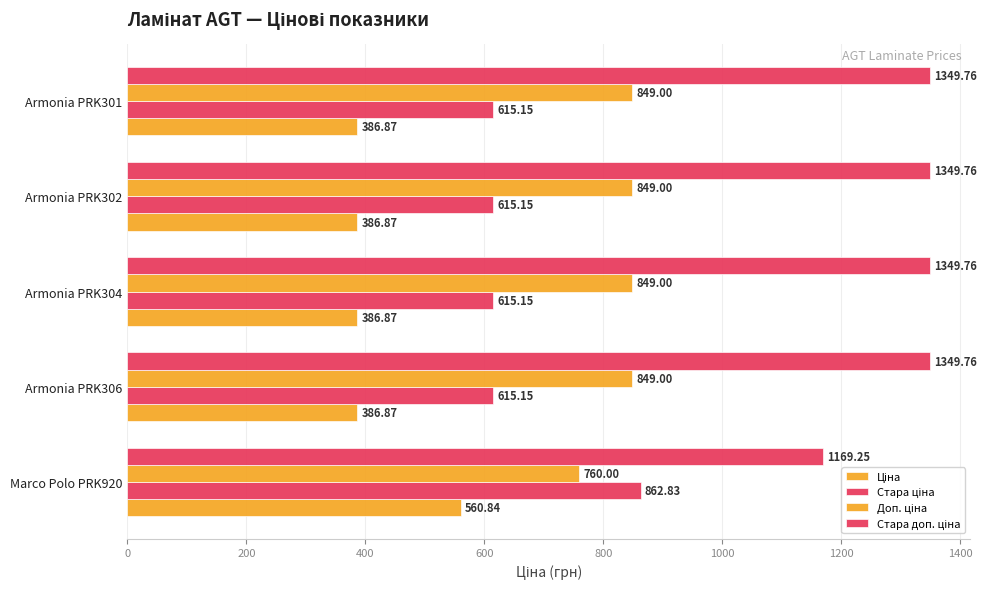

How many distinct data groups are displayed?

4